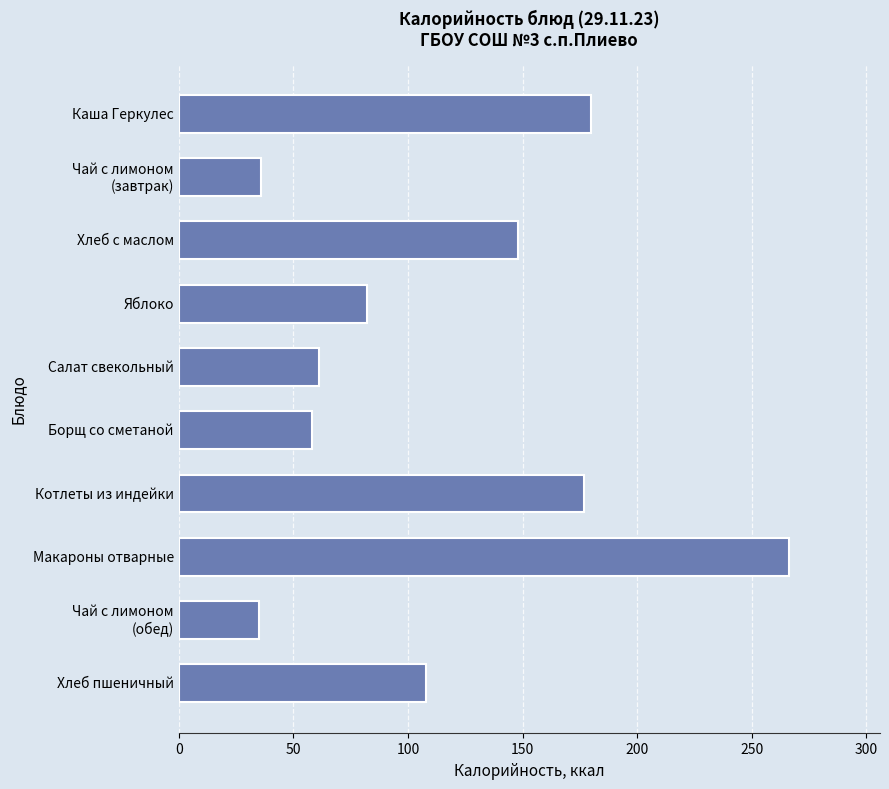

What value does the data have at Котлеты из индейки?

177